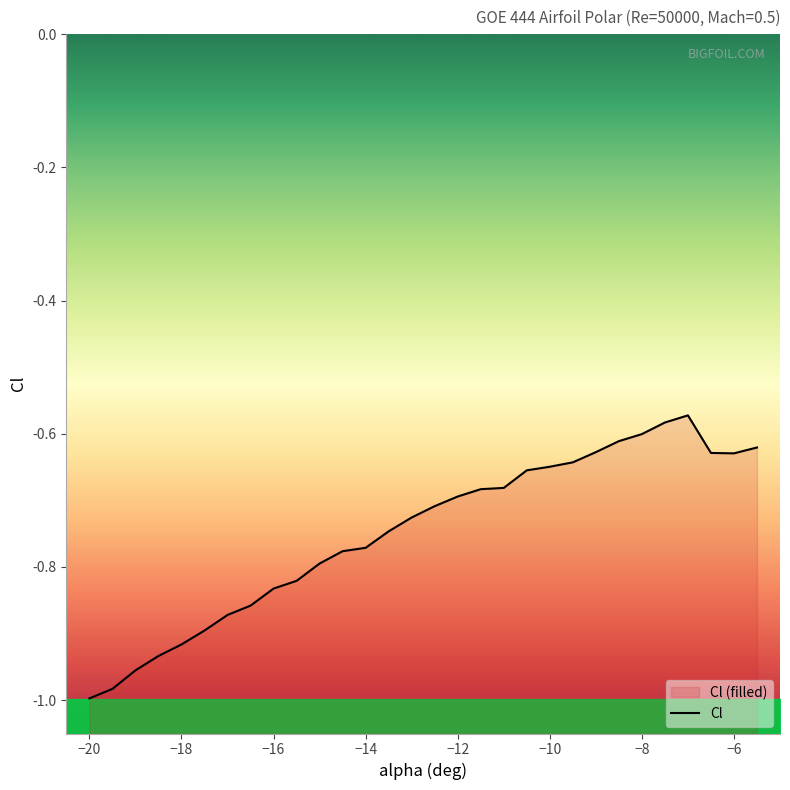

How many categories are shown in the chart?

30